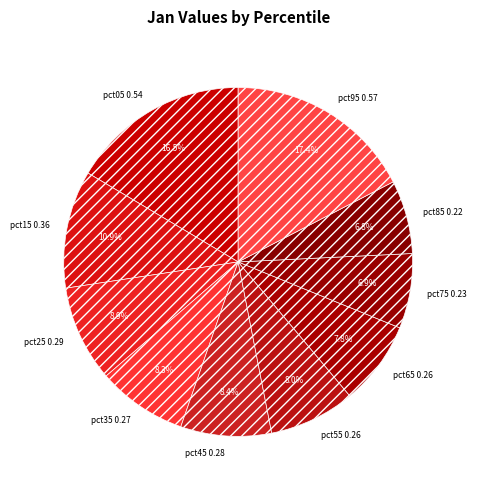

Does any single category account for the majority?

No